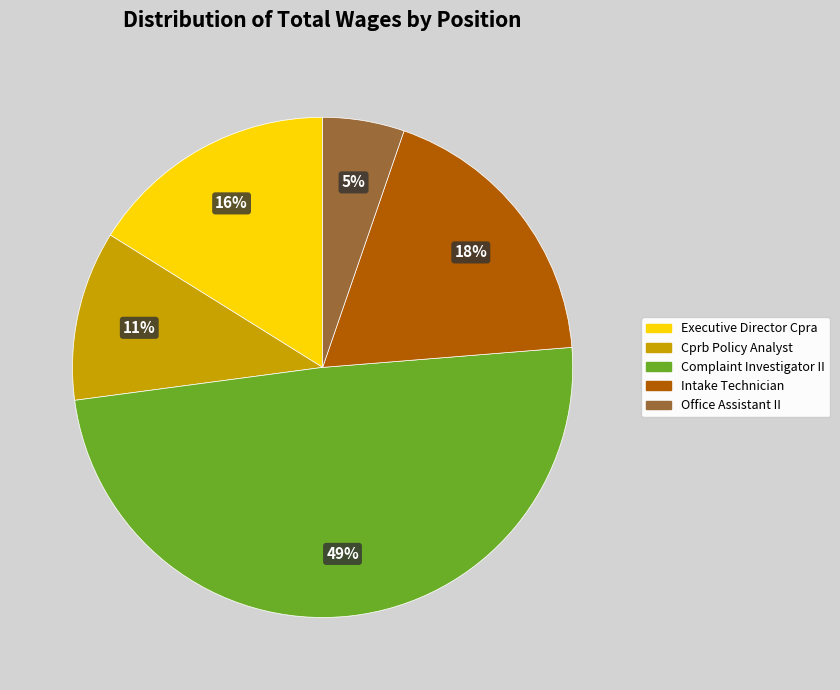

Do Executive Director Cpra and Intake Technician together represent more than half of the pie?

No